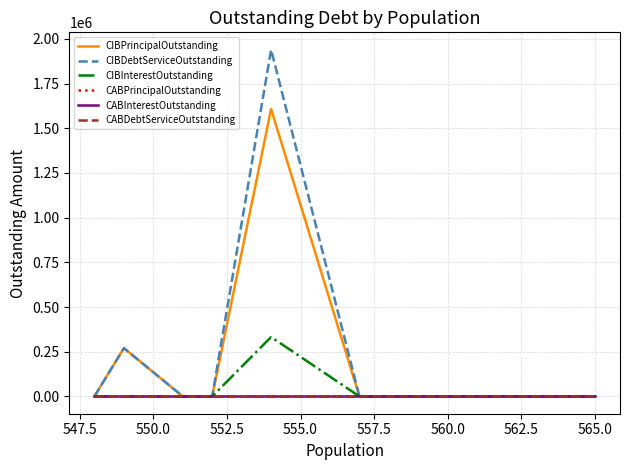

In CIBInterestOutstanding, how many points are higher than both neighbors (excluding endpoints)?

1